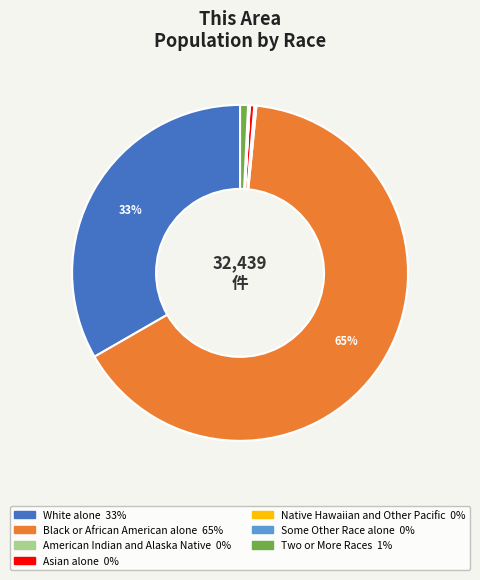

To the nearest percent, what is the average slice percentage?

14%